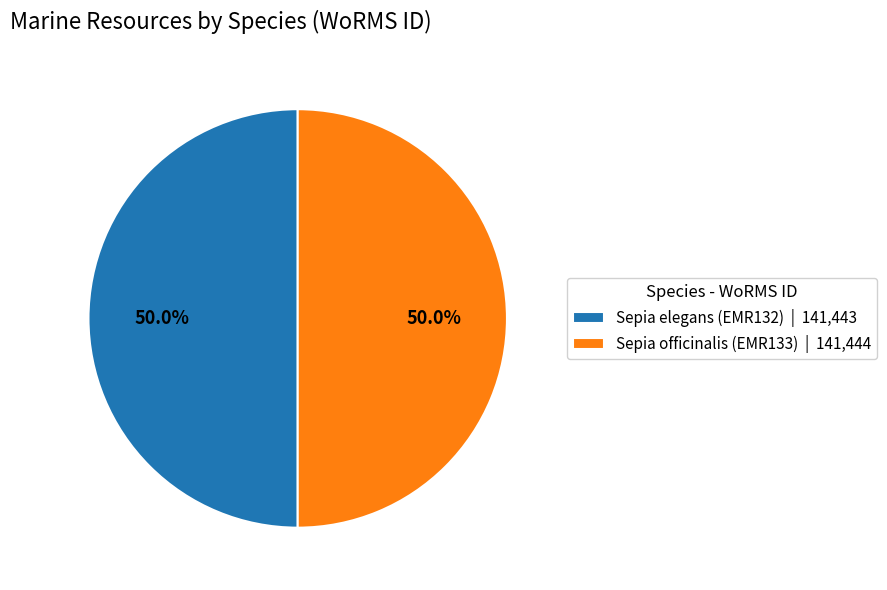

What percentage do Sepia elegans (EMR132) | 141,443 and Sepia officinalis (EMR133) | 141,444 together represent?

100.0%